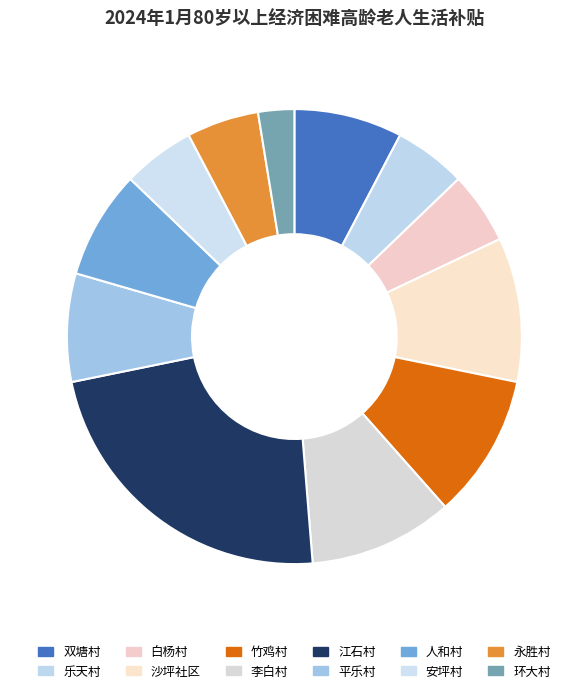

Do 白杨村 and 竹鸡村 together represent more than half of the pie?

No